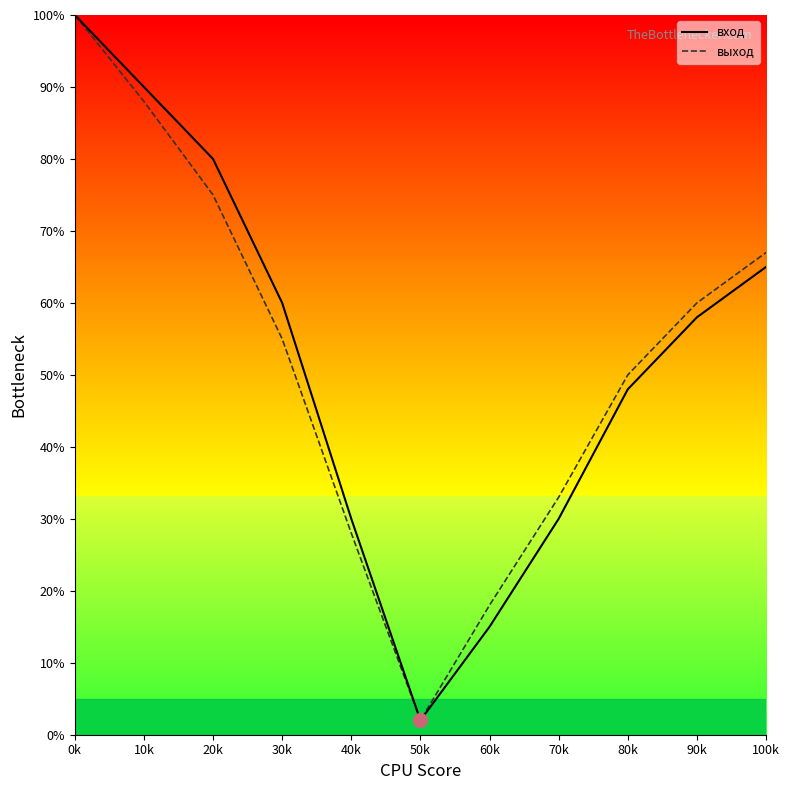

True or false: вход has a value of 90 at 10k.

True